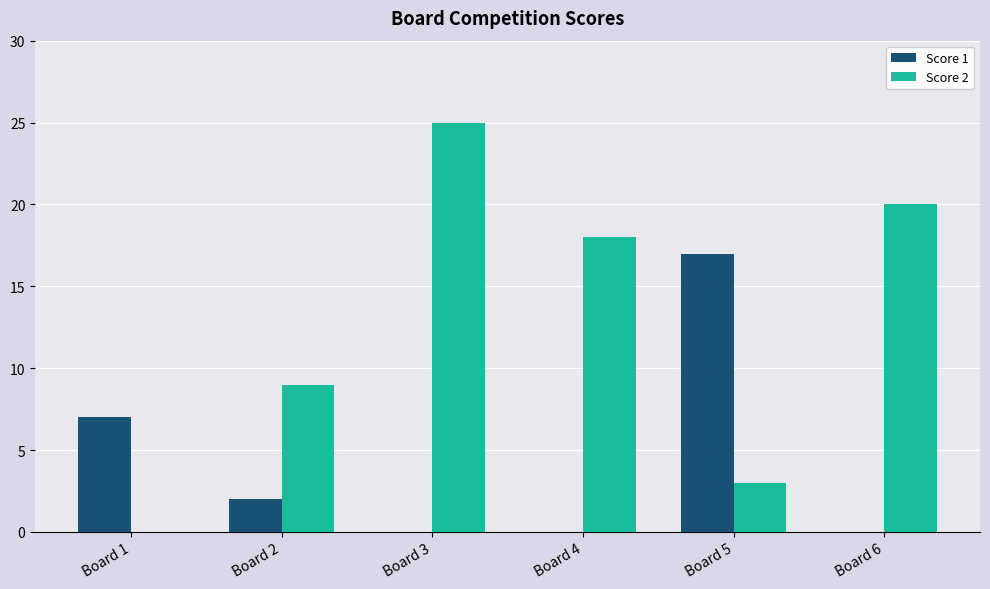

Is it true that Score 1 equals 0 at Board 4?

True